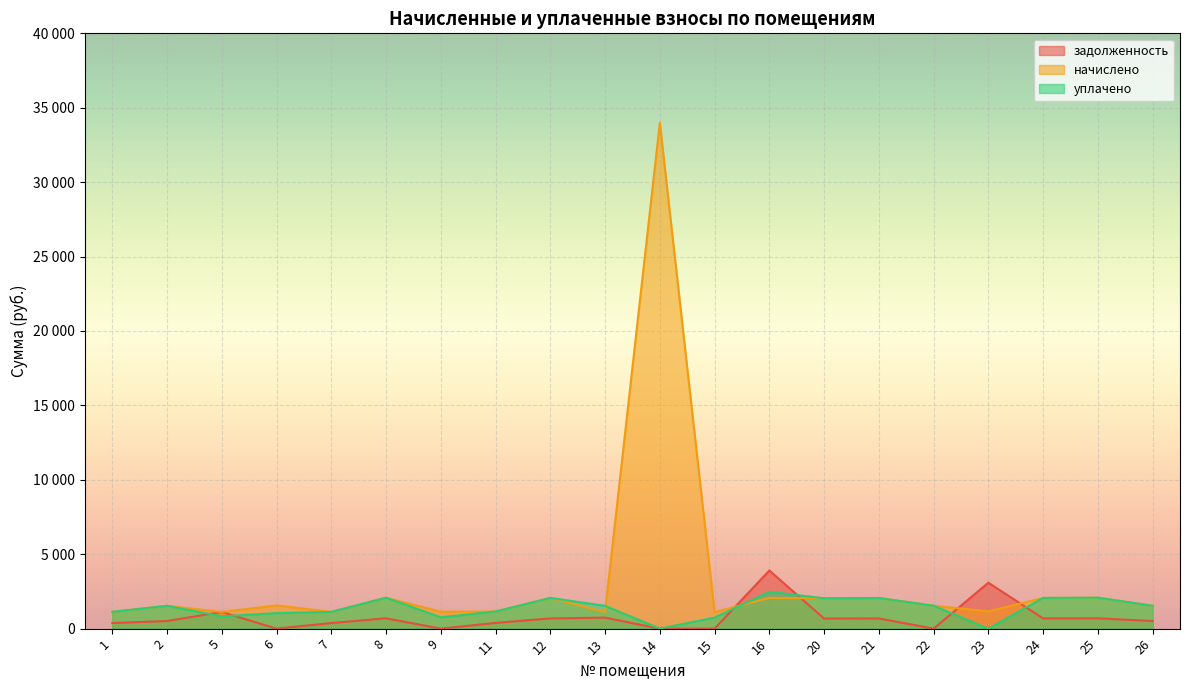

True or false: начислено has more than 0 interior local peaks.

True